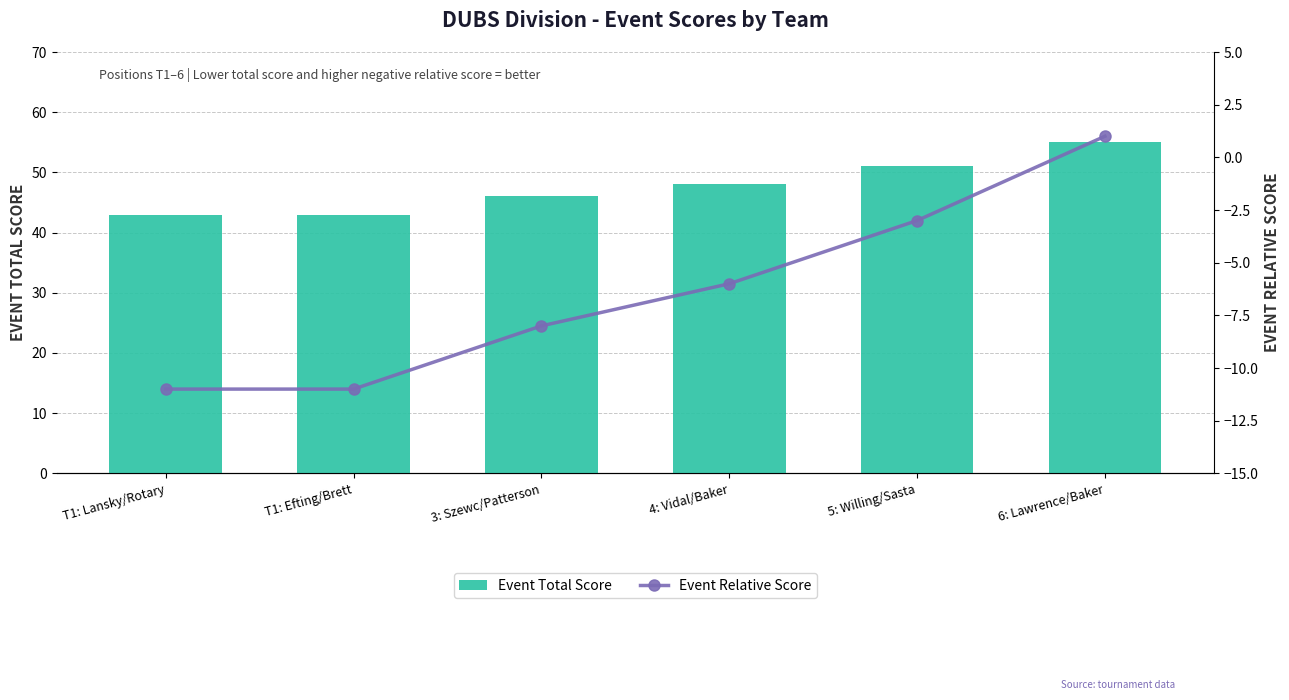

Are the bars horizontal?

No